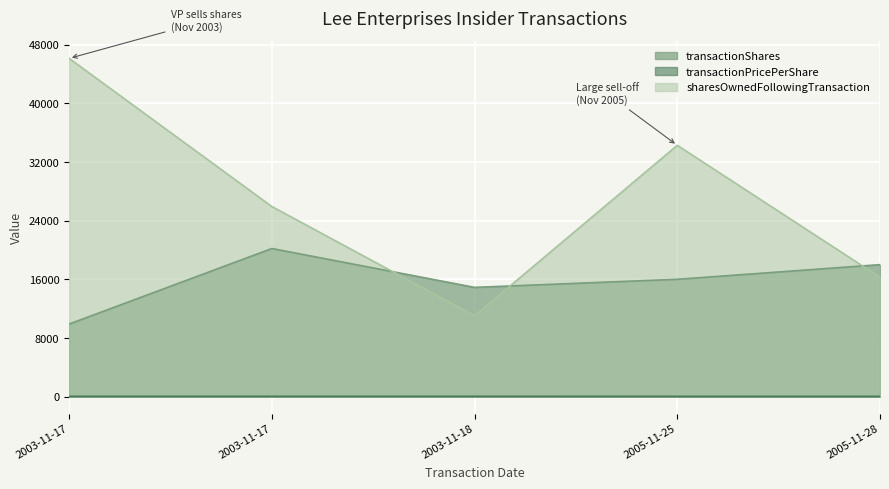

Where is transactionPricePerShare nearest to the value 40?

2005-11-25